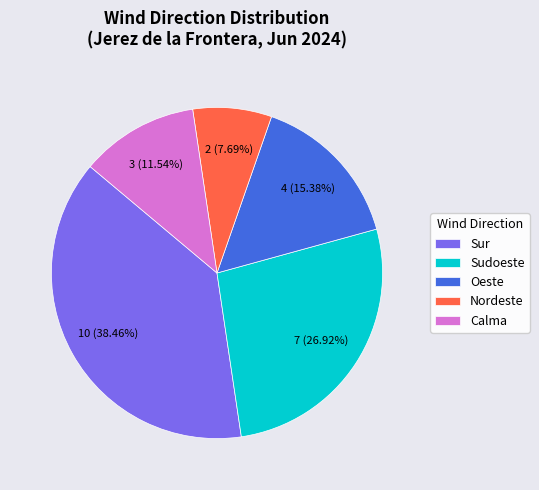

What is the largest slice in the pie chart?

Sur